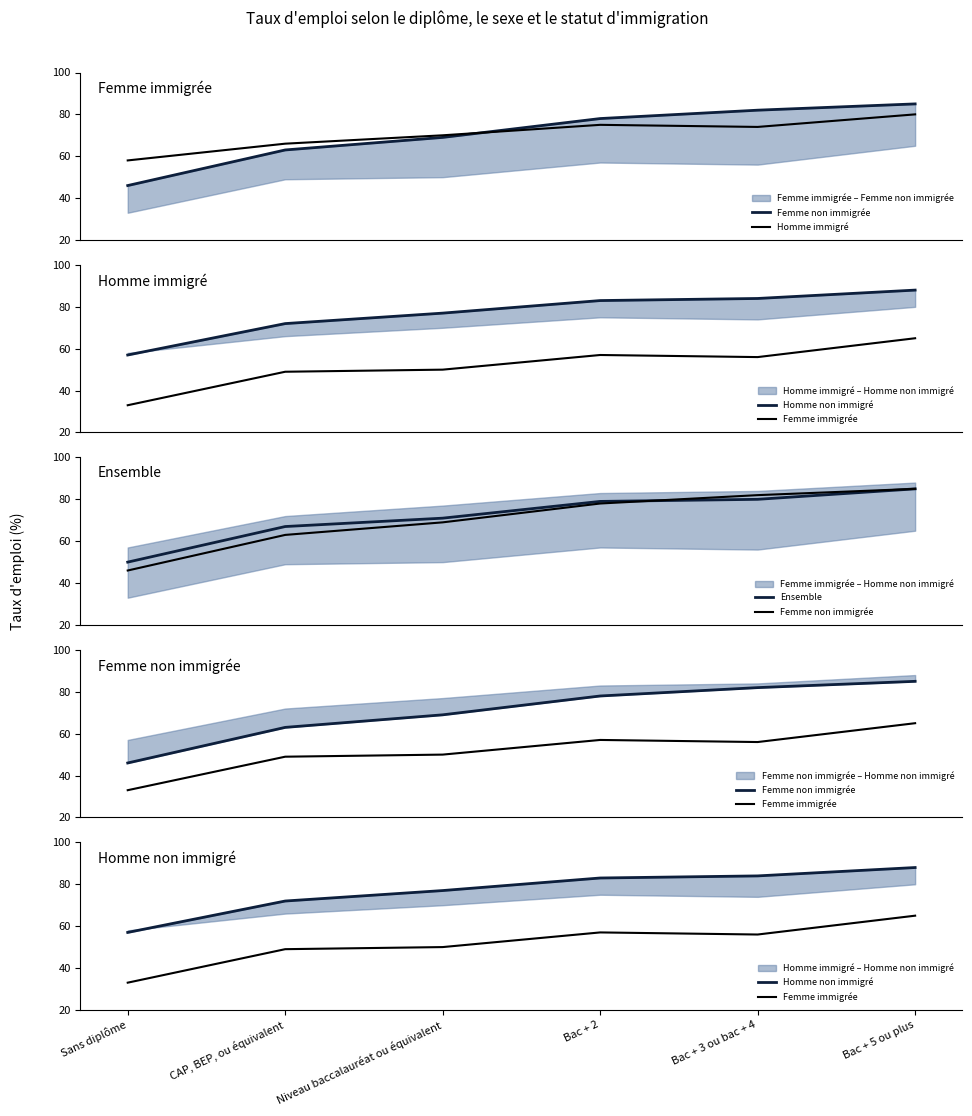

Between Sans diplôme and Bac + 2, which is larger?

Bac + 2